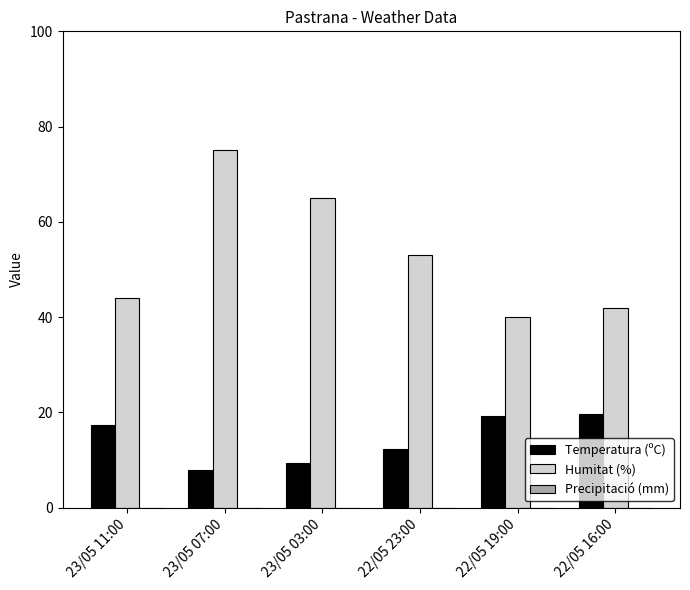

Rank the series by their maximum value, from highest to lowest.

Humitat (%), Temperatura (ºC)